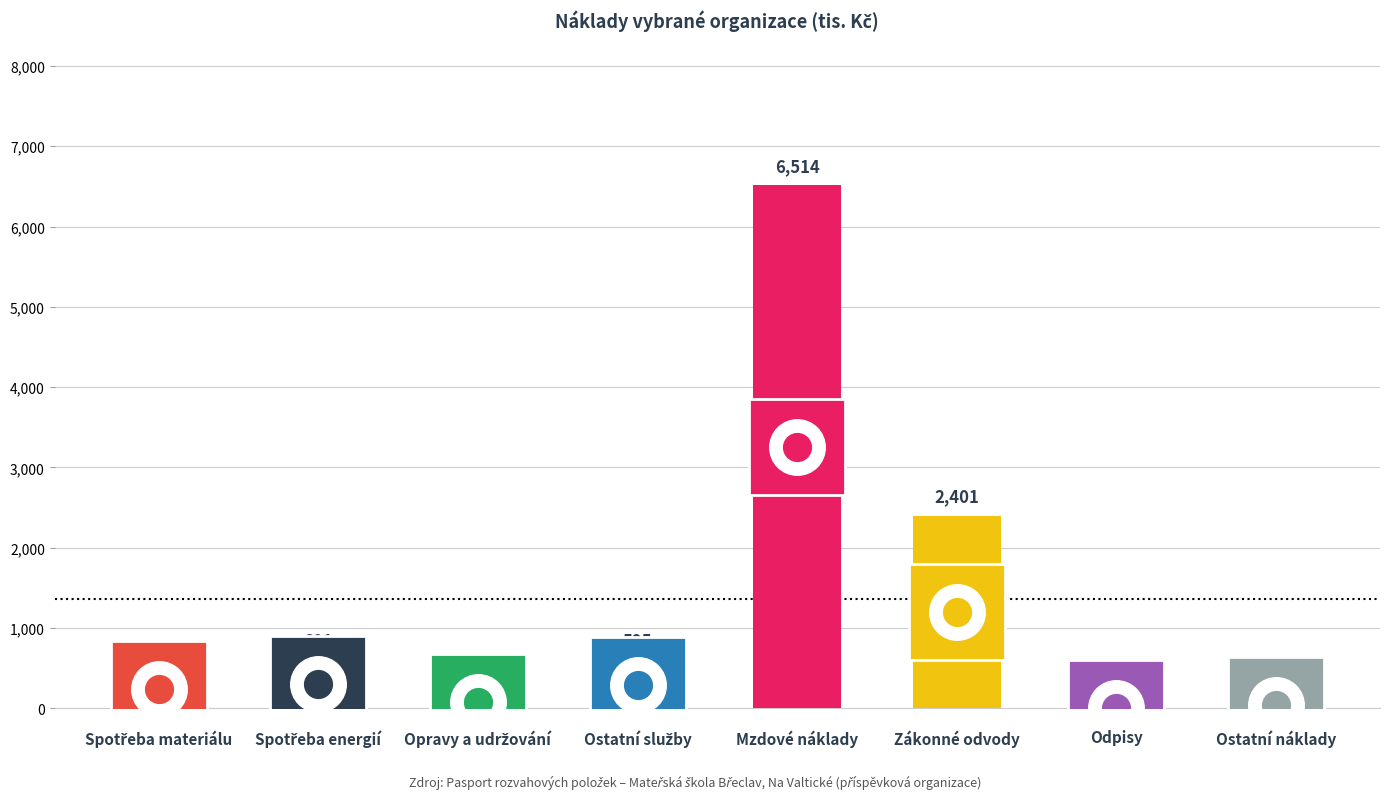

Between Mzdové náklady and Spotřeba materiálu, which is larger?

Mzdové náklady